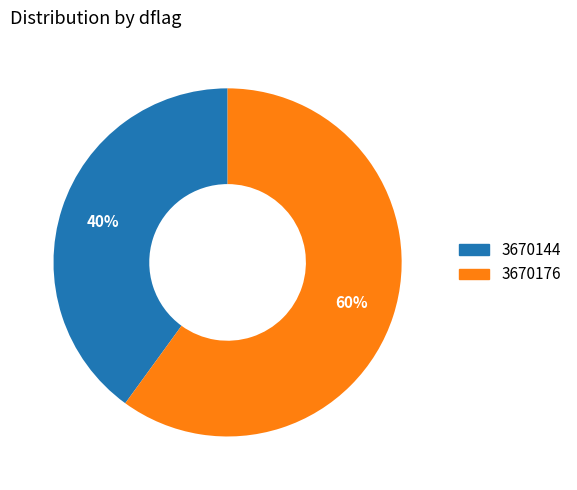

Is the sum of 3670144 and 3670176 greater than half?

Yes